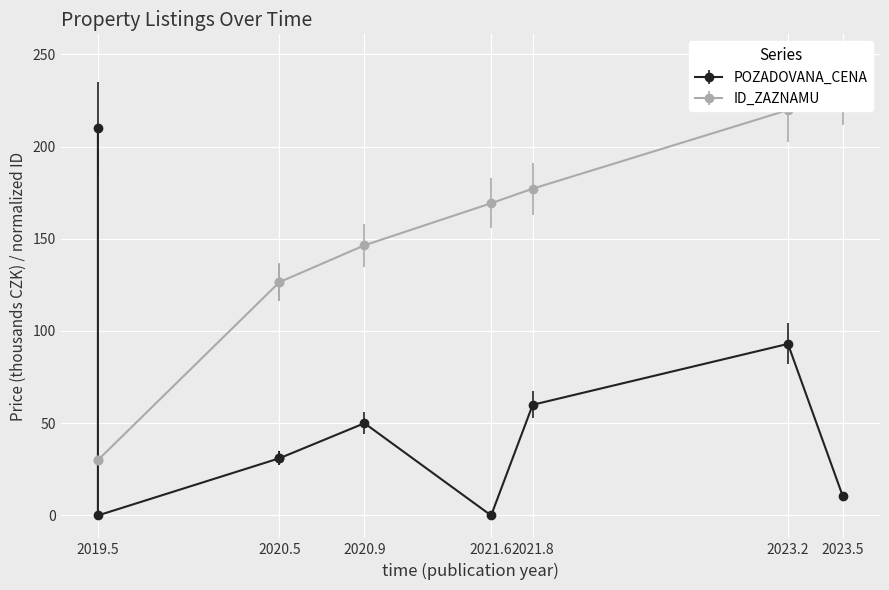

What is the lowest value of the ID_ZAZNAMU series?

30.0